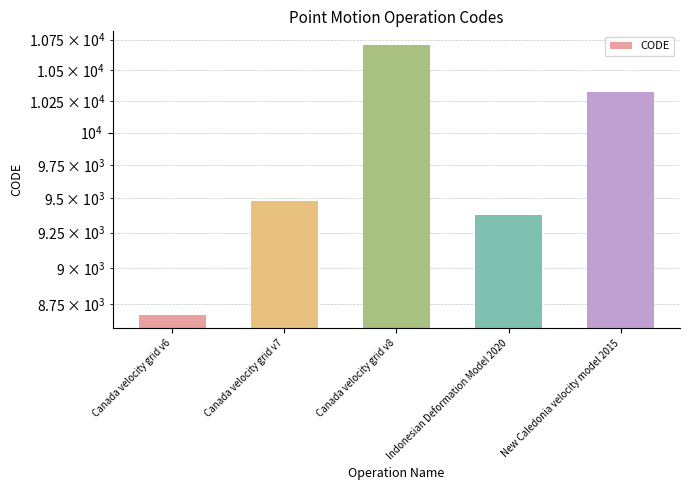

The value at New Caledonia velocity model 2015 is 10323. True or false?

True